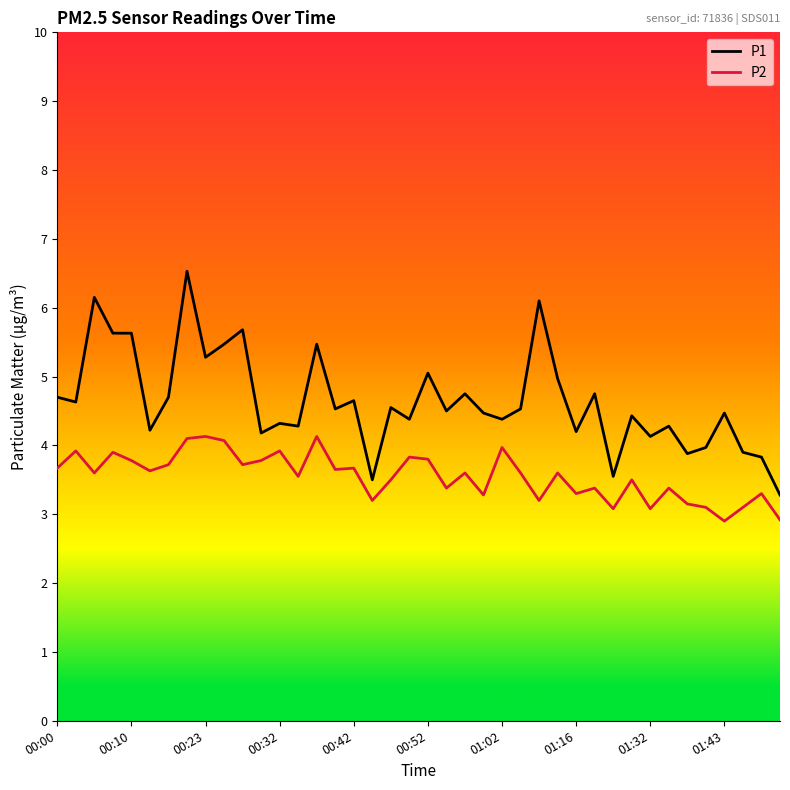

Which series has the largest total across all categories?

P1